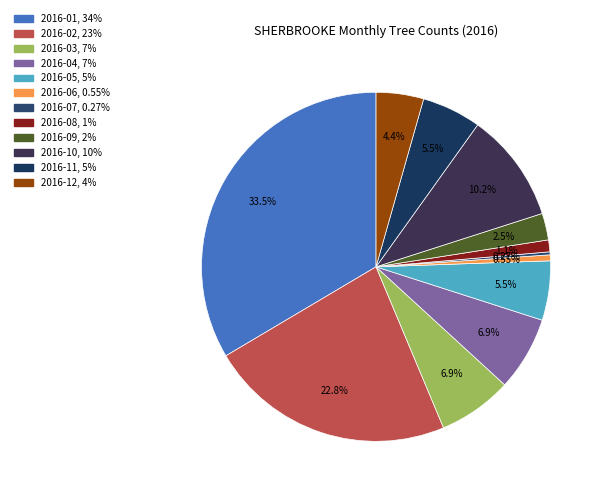

The 2016-06 slice represents 1% of the pie. True or false?

True